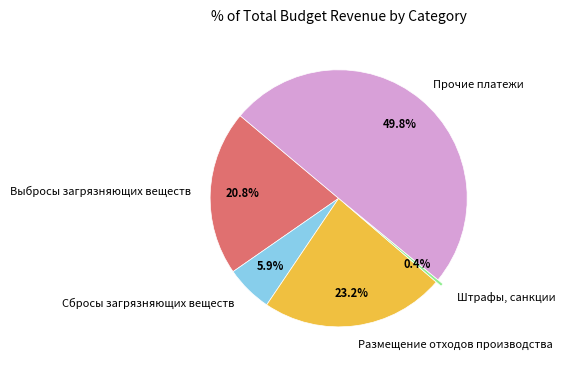

To the nearest percent, what is the difference between the Штрафы, санкции and Прочие платежи slice percentages?

49%